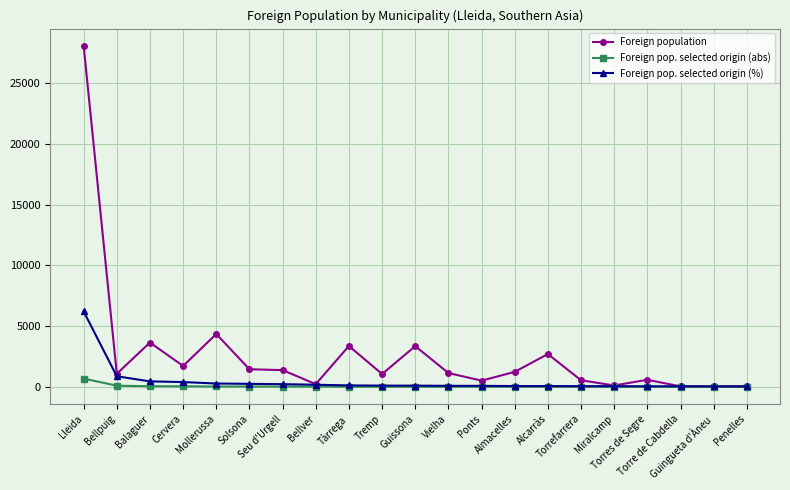

List the series in order of their overall mean, highest first.

Foreign population, Foreign pop. selected origin (%), Foreign pop. selected origin (abs)